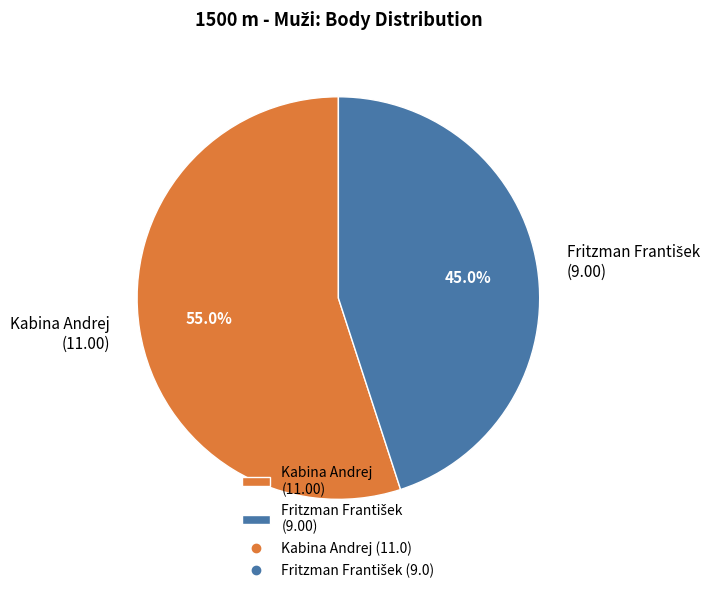

Is there any slice that represents more than half of the pie?

Yes